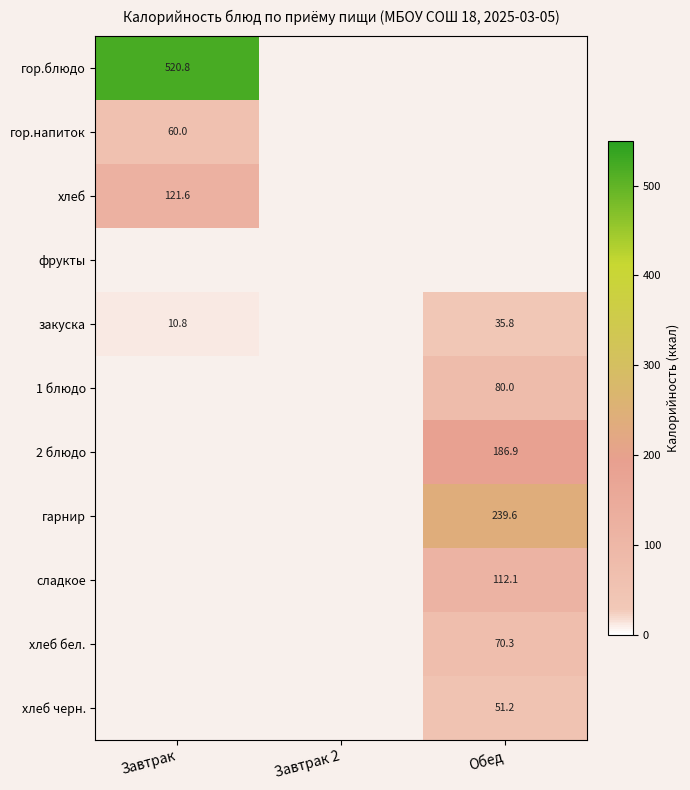

True or false: сладкое has a value of 112.1 at Обед.

True